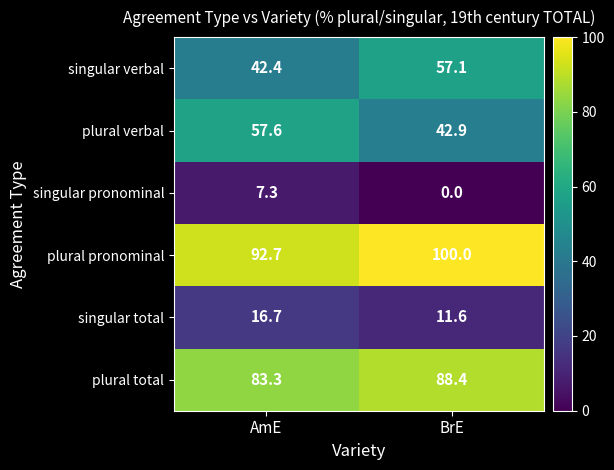

What is the total value across all series at AmE?

300.0